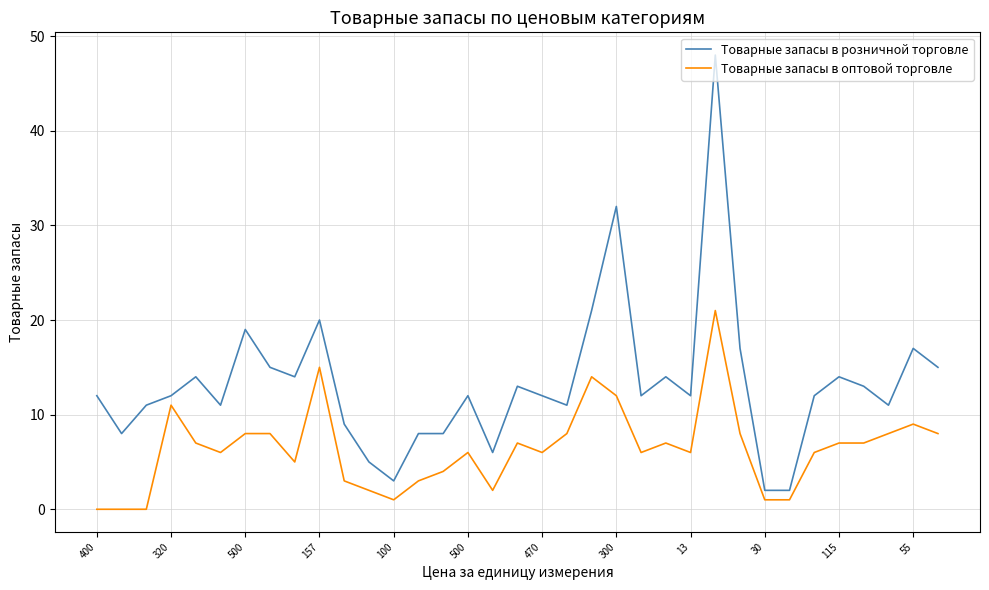

Rank the series by their average value, from lowest to highest.

Товарные запасы в оптовой торговле, Товарные запасы в розничной торговле